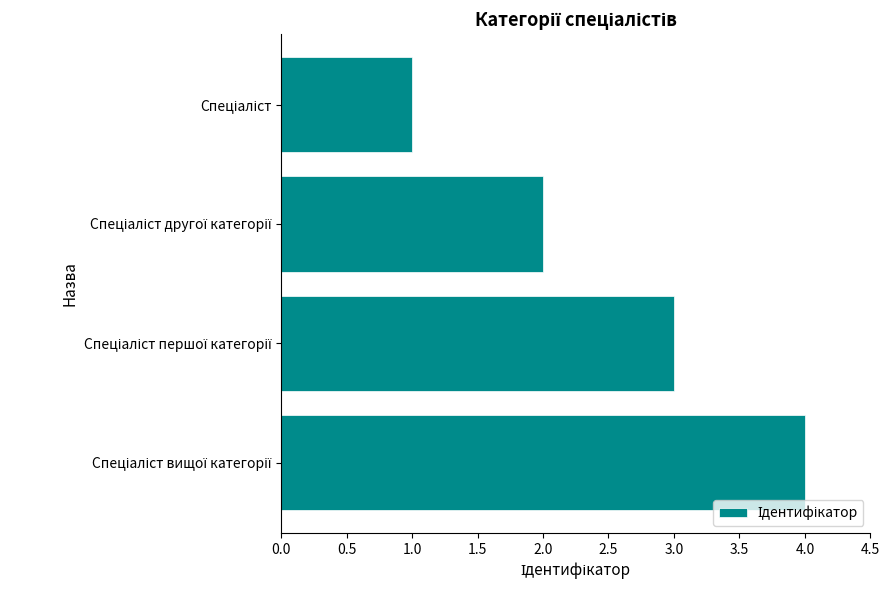

What is the difference between the maximum and minimum values?

3